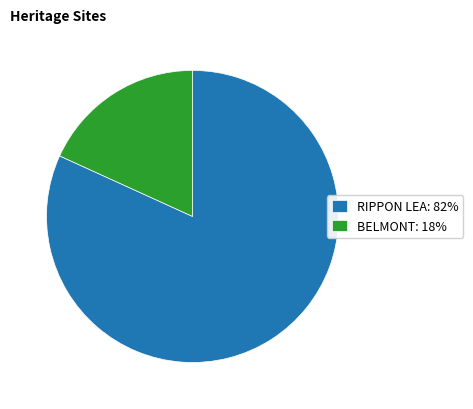

Is the sum of RIPPON LEA and BELMONT greater than half?

Yes